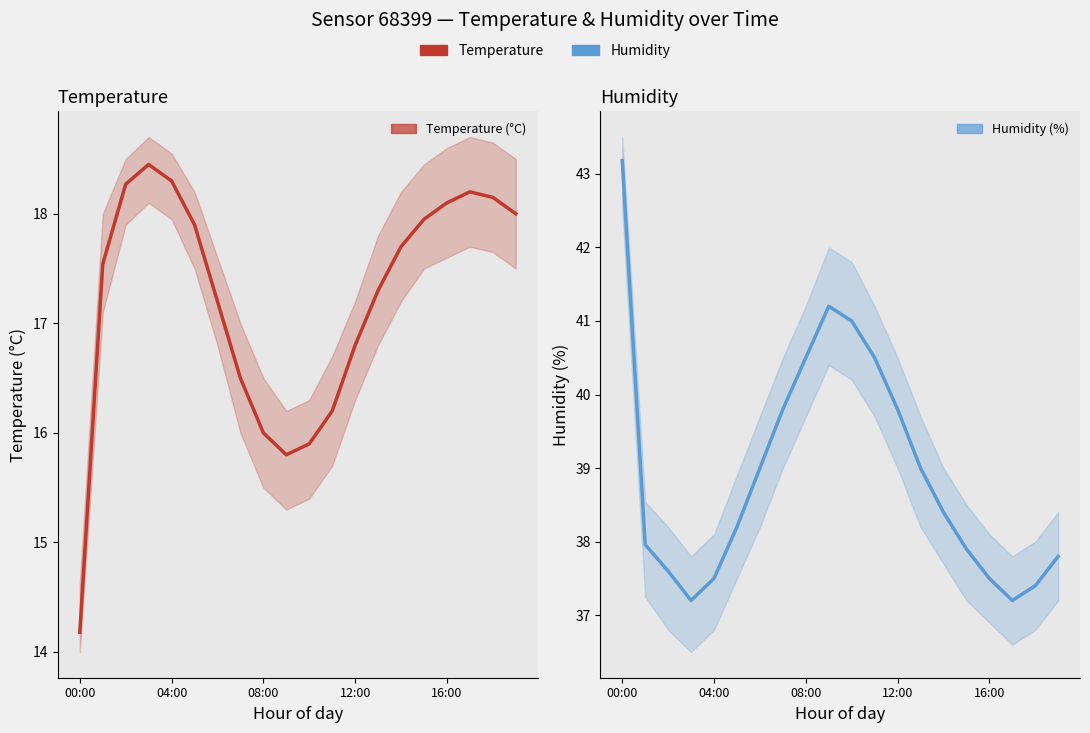

What is the sum of the Humidity (%) values at 16:00 and 19?

75.3